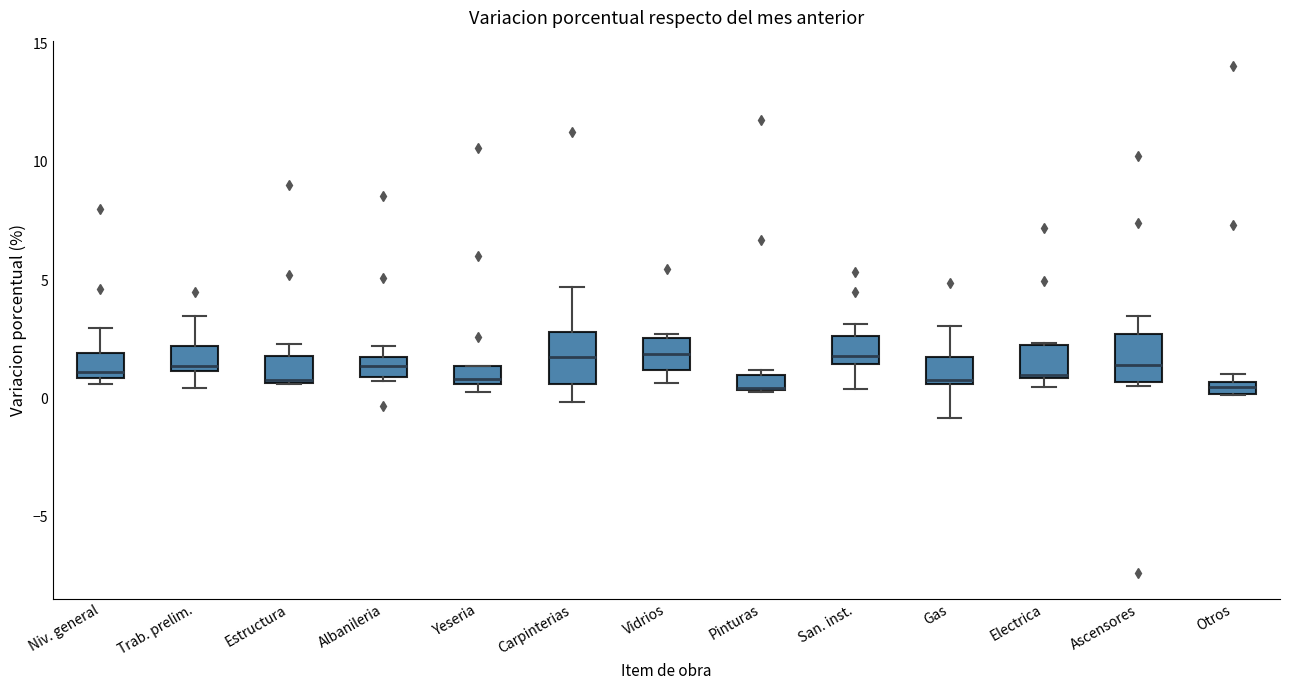

Where does the upper whisker of the box for Carpinterias end on the y-axis? The values are not printed on the chart, so give them approximately, as read against the axis.

4.5